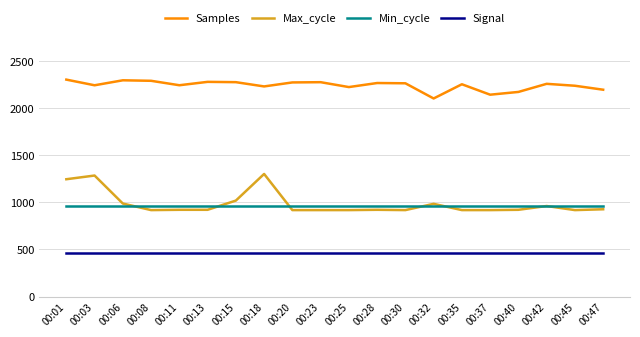

At how many categories does at least one series exceed 1244?

20